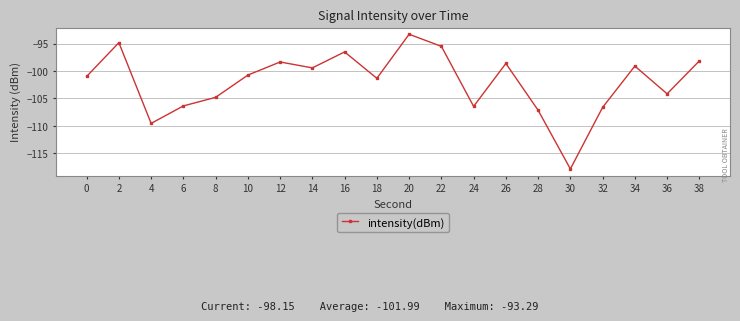

Read the value at 6.

-106.4